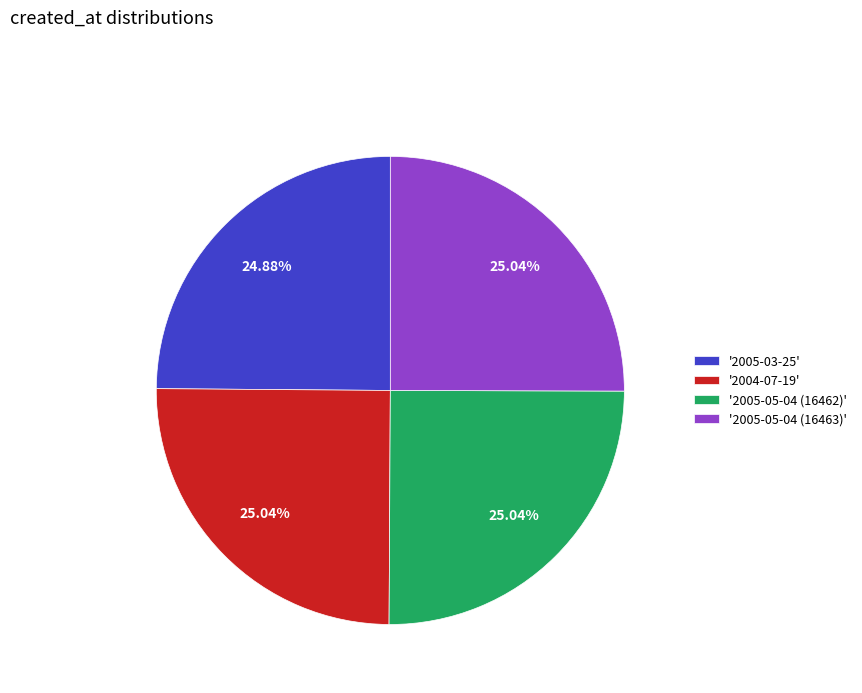

Does any single category account for the majority?

No